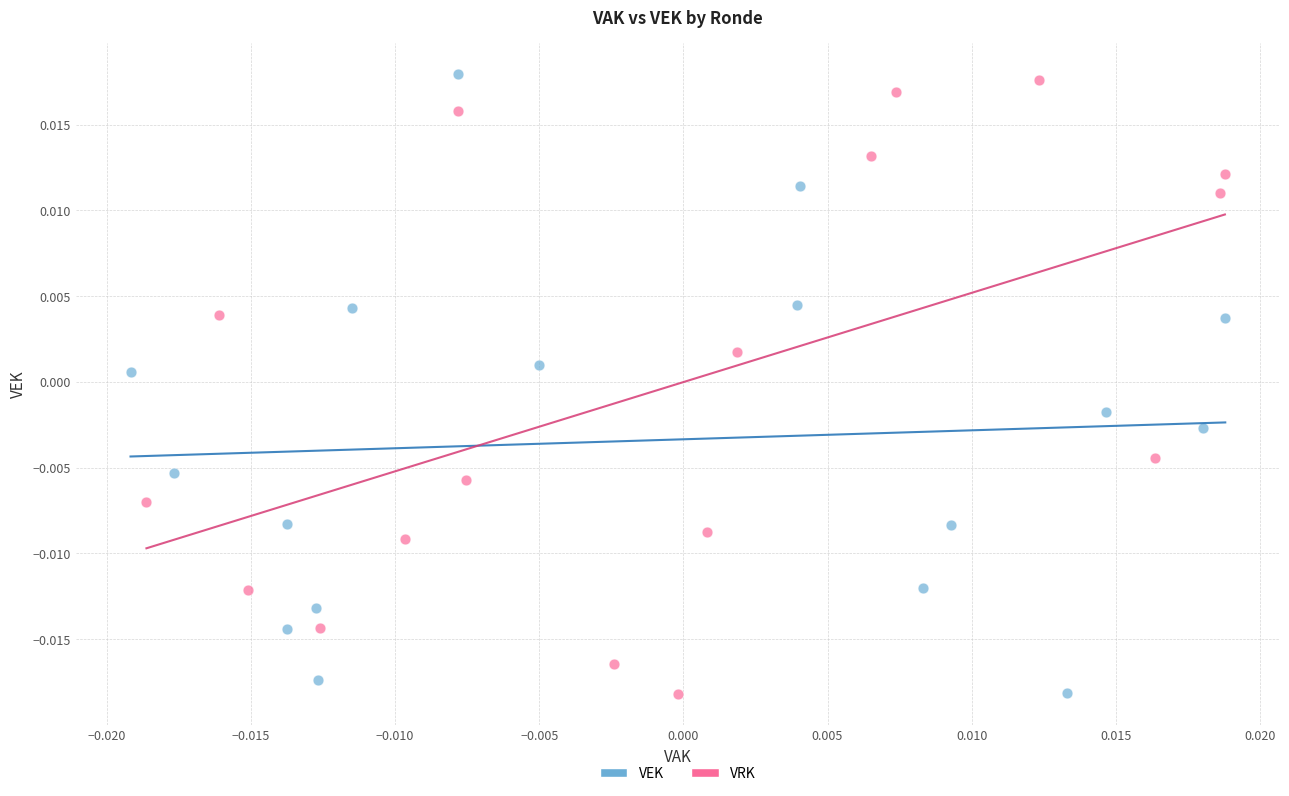

What are all the series names shown in the legend?

VEK, VRK